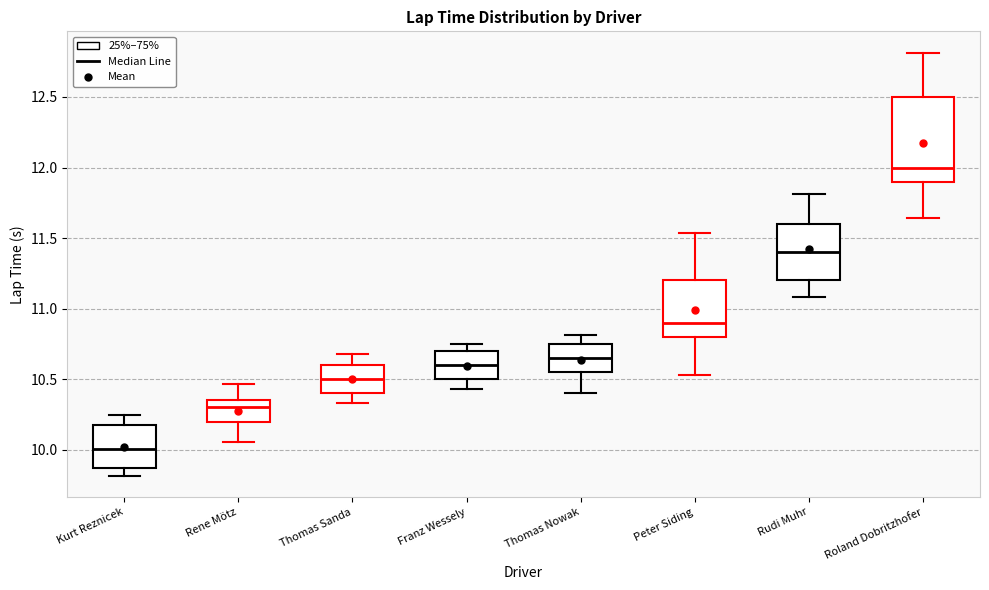

Which box has the lowest median line?

Kurt Reznicek